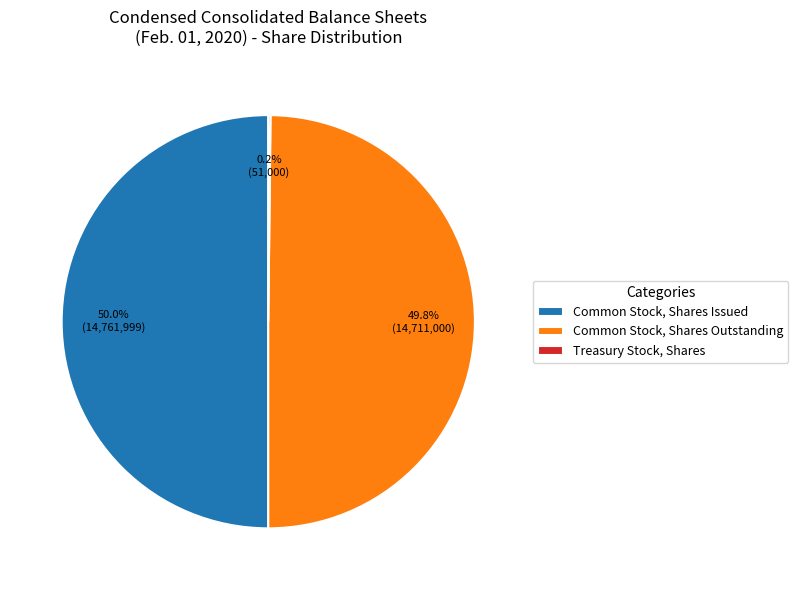

What is the total percentage of Common Stock, Shares Outstanding and Common Stock, Shares Issued?

99.8%